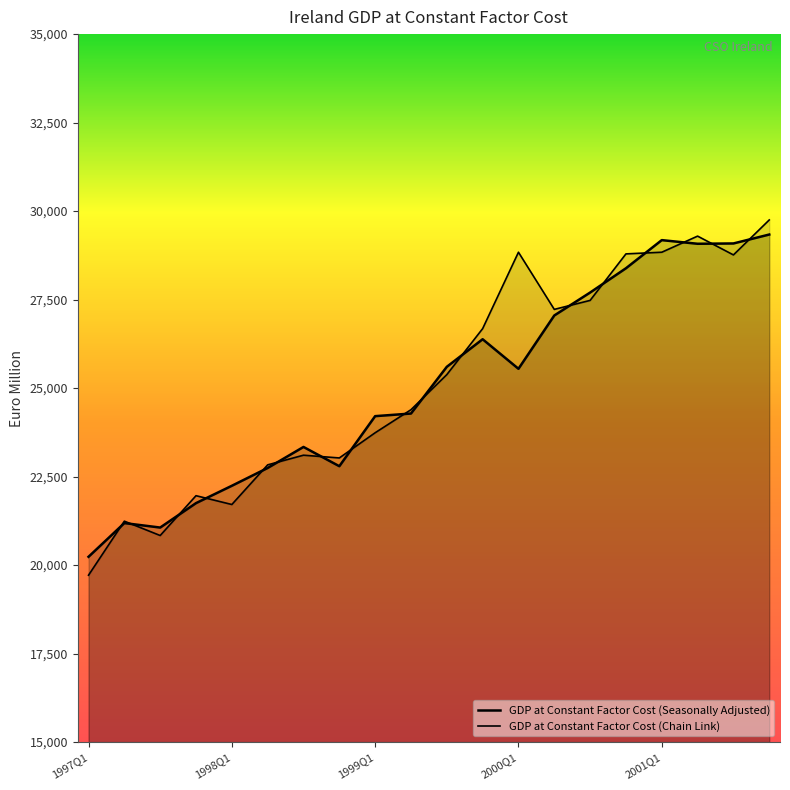

Which series has the widest spread of values?

GDP at Constant Factor Cost (Chain Link)